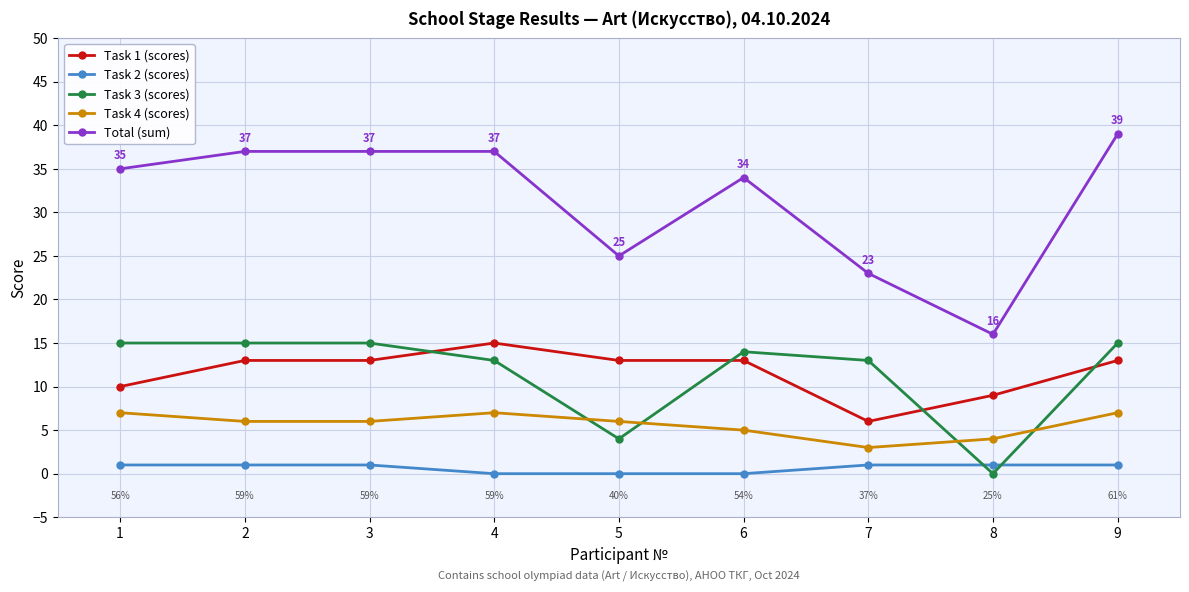

Between 6 and 7, which series saw the biggest shift?

Total (sum)